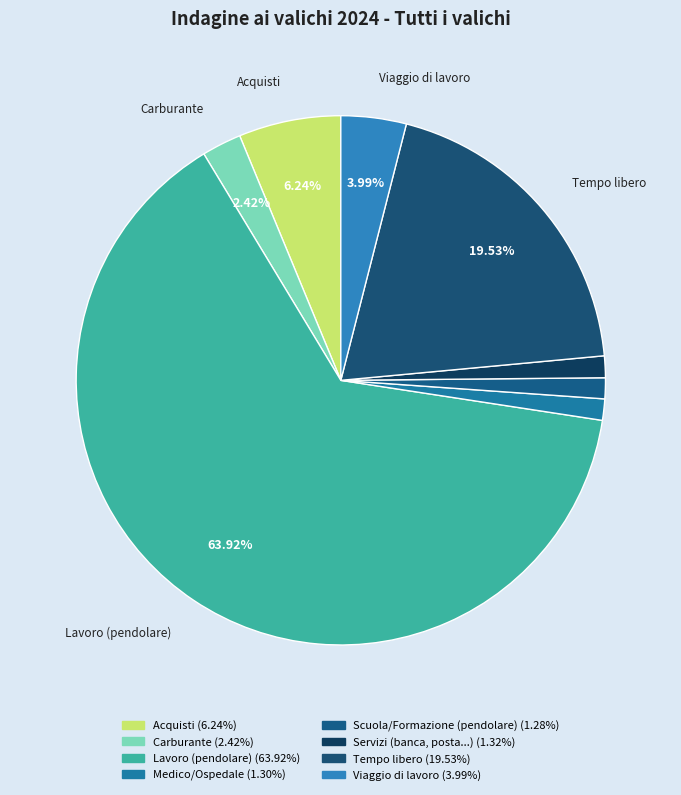

What portion of the pie excludes Carburante?

97.6%